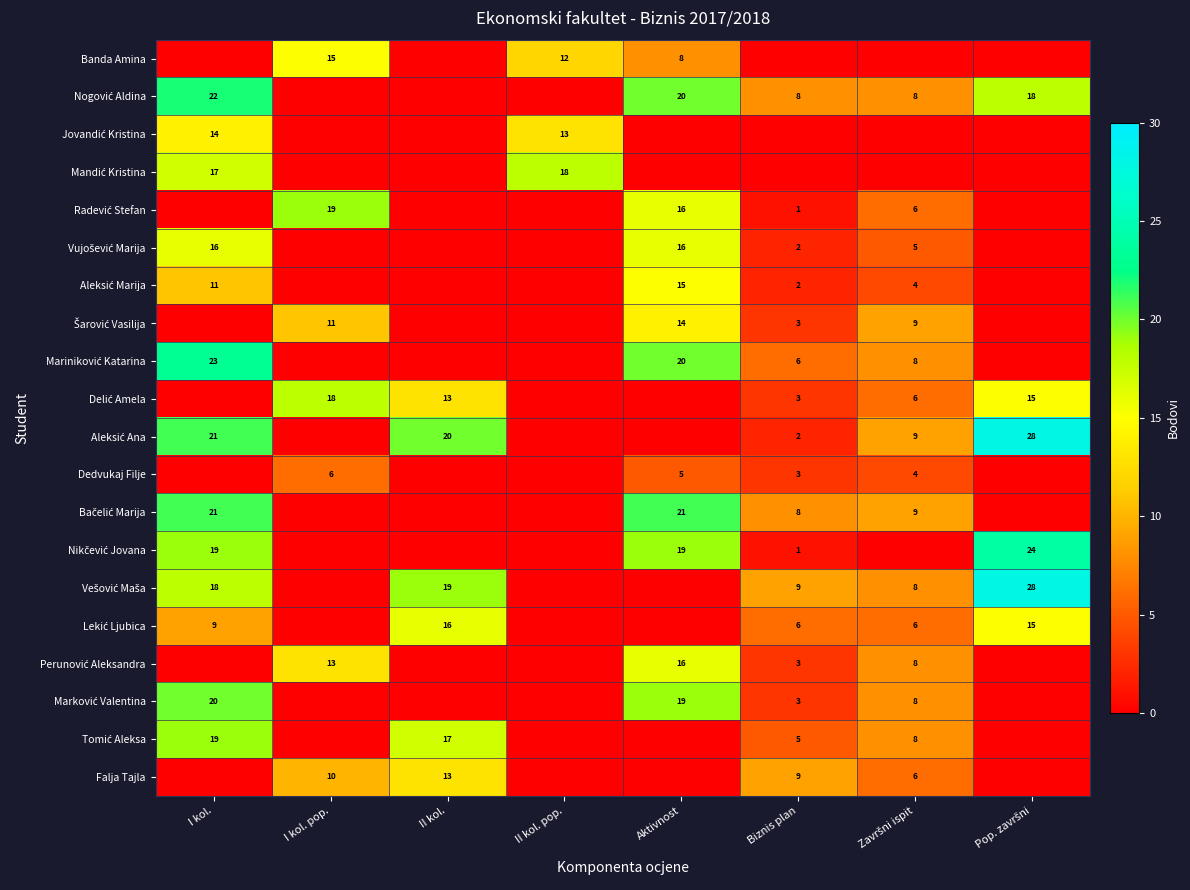

What is the total value across all series at II kol. pop.?

43